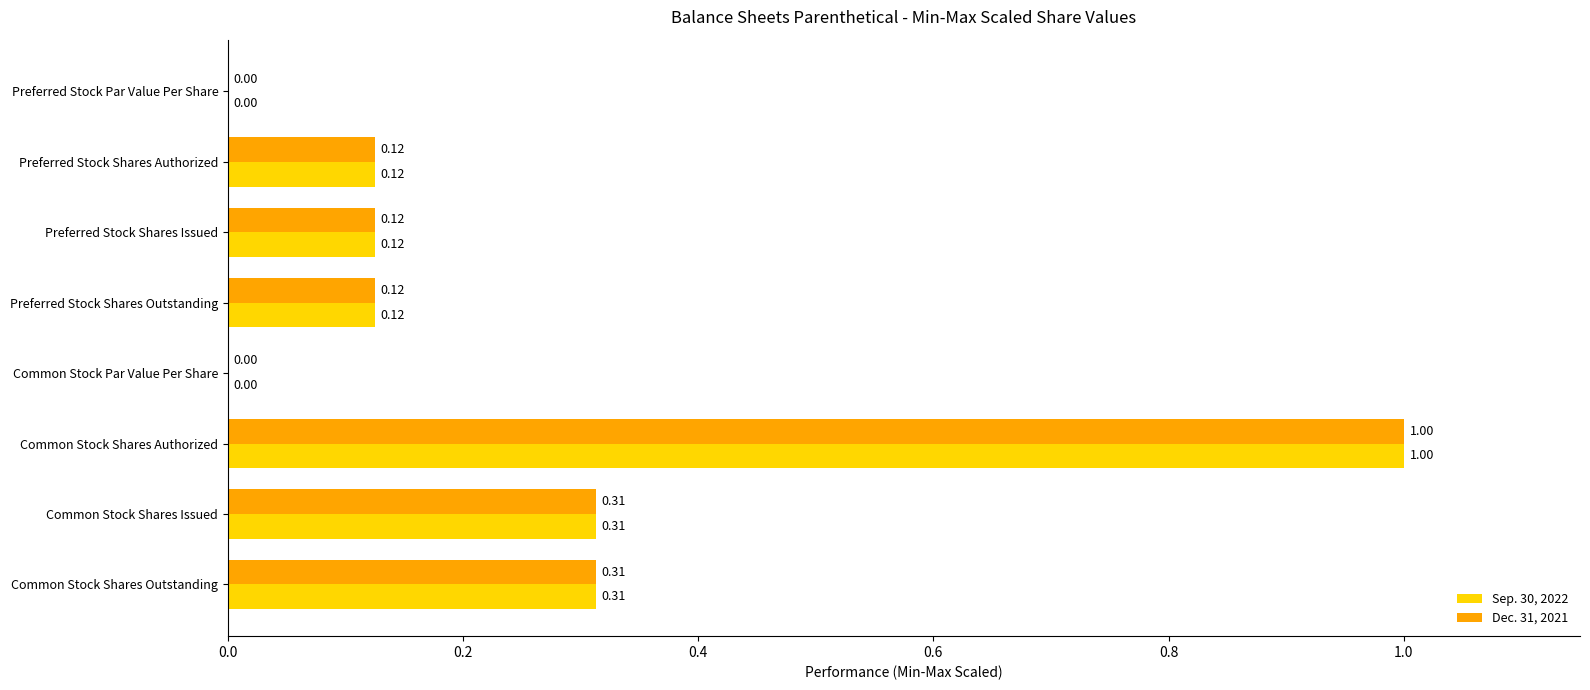

What is the sum of the Sep. 30, 2022 values at Common Stock Shares Outstanding and Common Stock Shares Authorized?

1.3